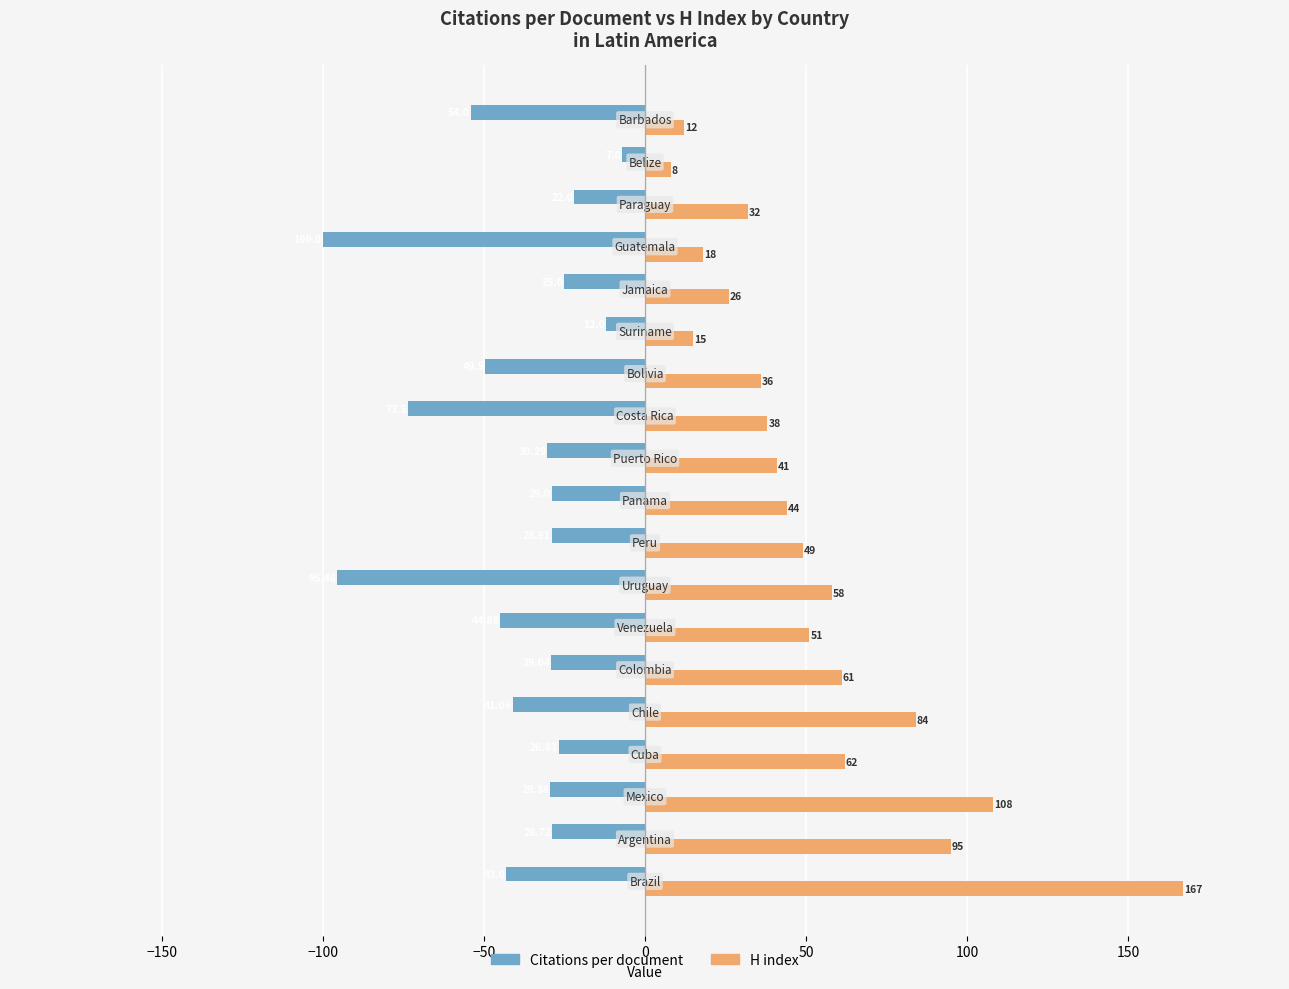

What is the difference between the maximum and minimum values in the Citations per document series?

93.0